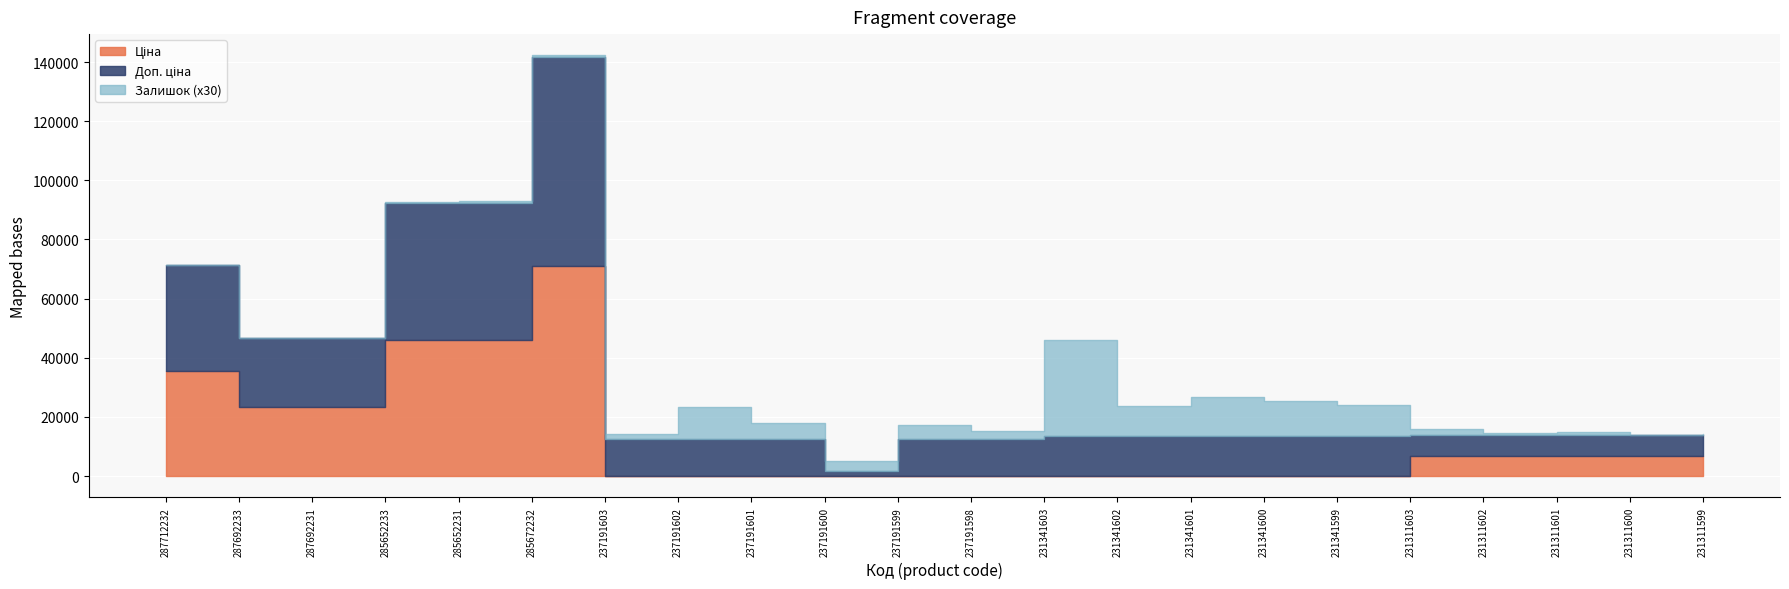

How many values in the Доп. ціна series exceed 13493?

11